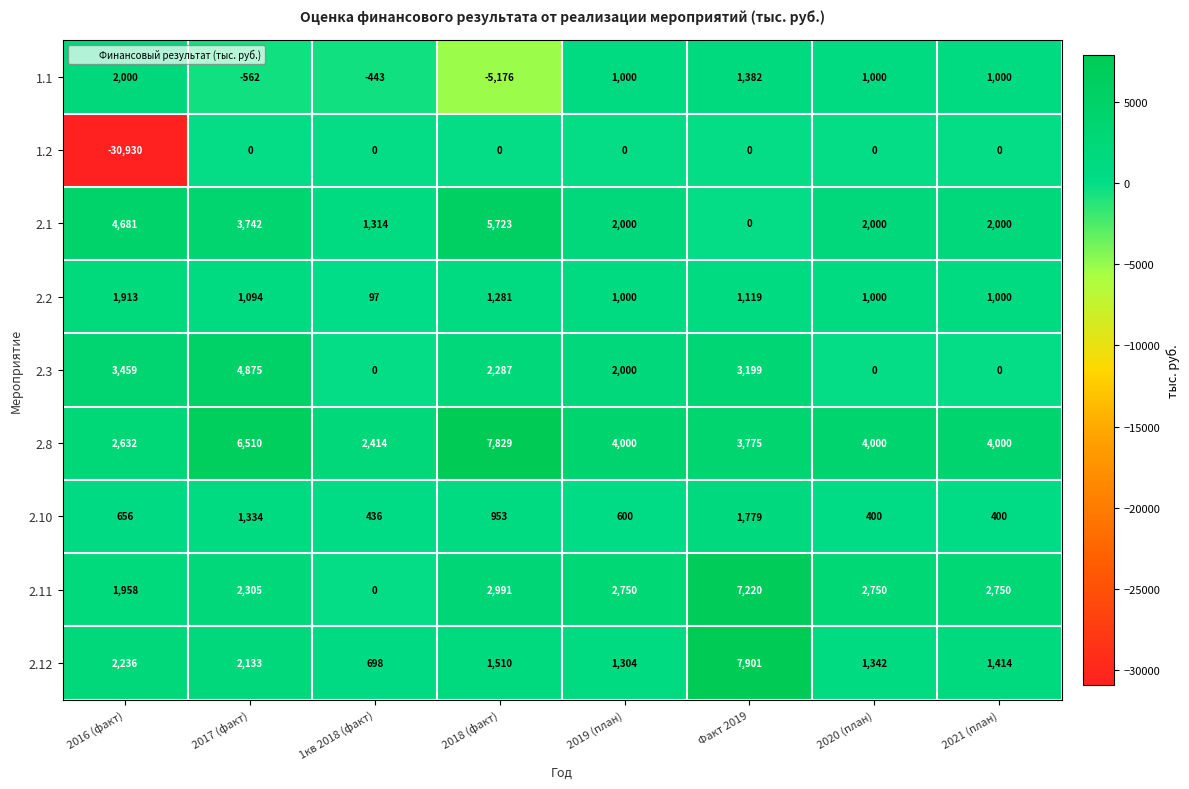

What is the sum of the 2.2 values at 2017 (факт) and 2019 (план)?

2094